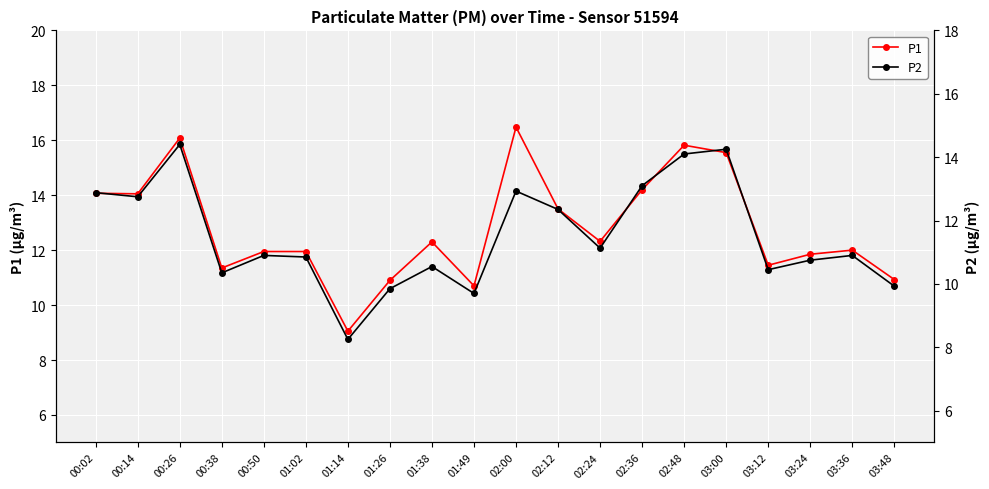

Reading left to right, extract all data points from this chart.

P1: 00:02=14.1	00:14=14.1	00:26=16.1	00:38=11.3	00:50=11.9	01:02=11.9	01:14=9.1	01:26=10.9	01:38=12.3	01:49=10.7	02:00=16.5	02:12=13.5	02:24=12.3	02:36=14.2	02:48=15.8	03:00=15.6	03:12=11.4	03:24=11.8	03:36=12.0	03:48=10.9
P2: 00:02=12.9	00:14=12.8	00:26=14.4	00:38=10.3	00:50=10.9	01:02=10.8	01:14=8.2	01:26=9.8	01:38=10.6	01:49=9.7	02:00=12.9	02:12=12.3	02:24=11.1	02:36=13.1	02:48=14.1	03:00=14.2	03:12=10.4	03:24=10.8	03:36=10.9	03:48=9.9